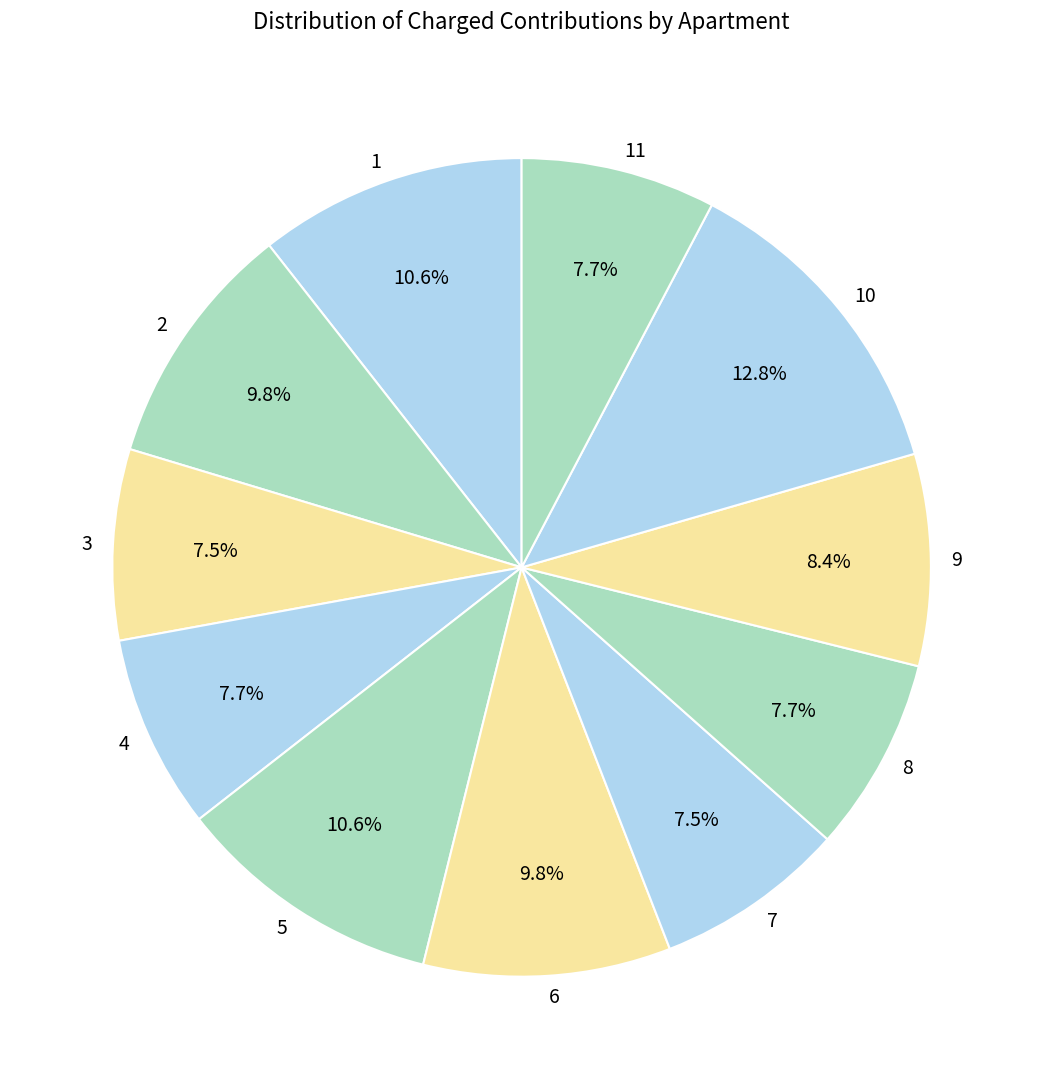

How many slices are in this pie chart?

11